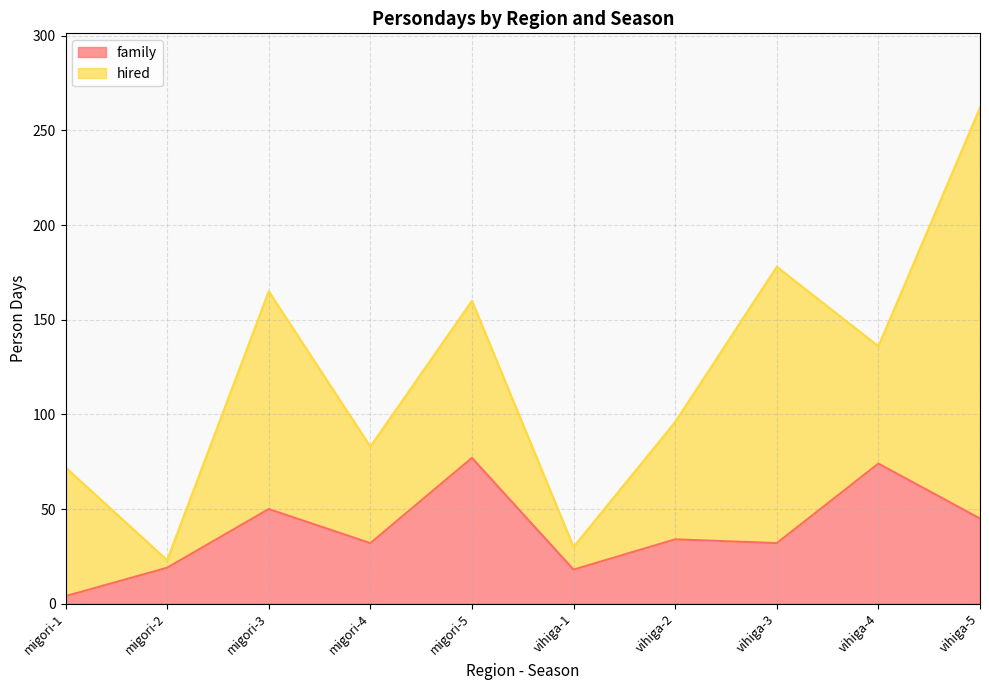

The value at vihiga-2 is 34. True or false?

True